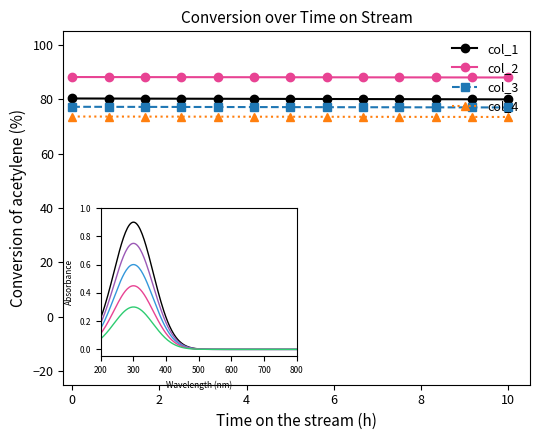

What is the smallest value displayed?

73.5